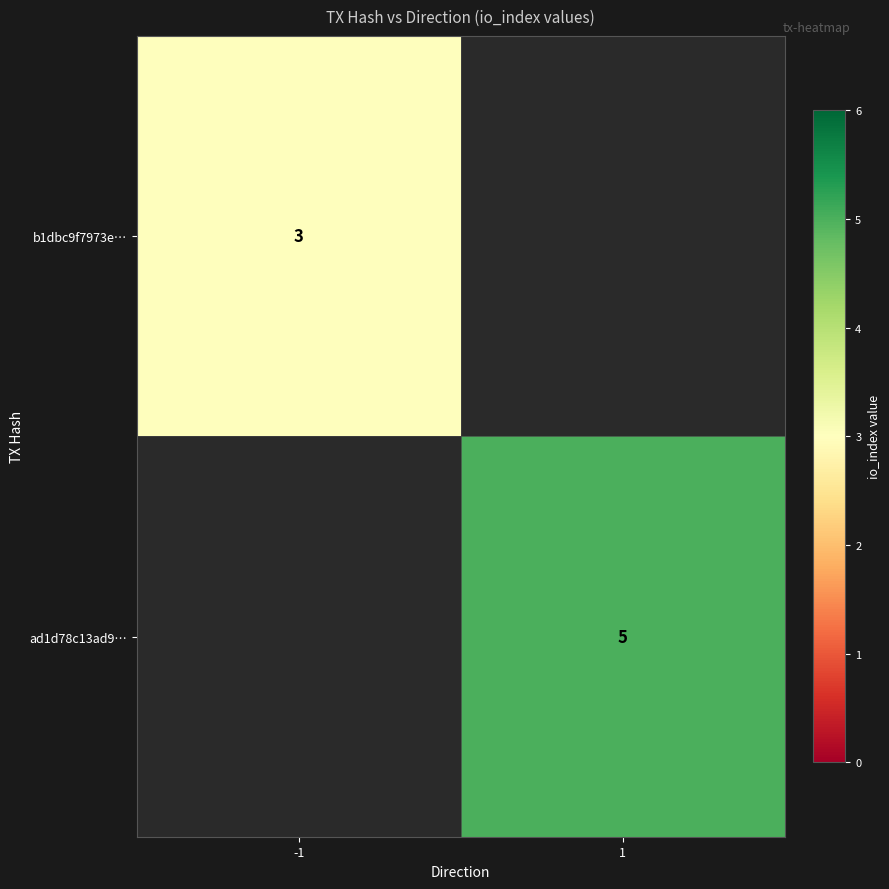

The b1dbc9f7973e… series shows 3 at -1. True or false?

True